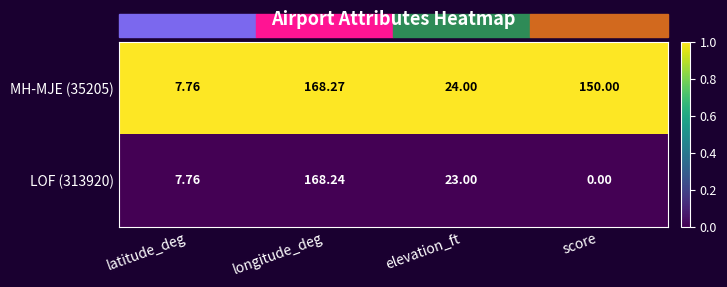

Which series changed the most between latitude_deg and longitude_deg?

MH-MJE (35205)